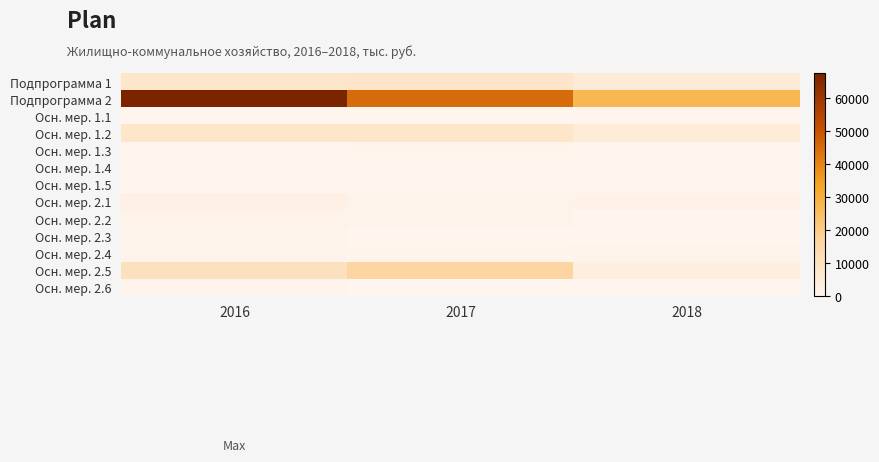

Between 2016 and 2018, which series saw the biggest shift?

Подпрограмма 2